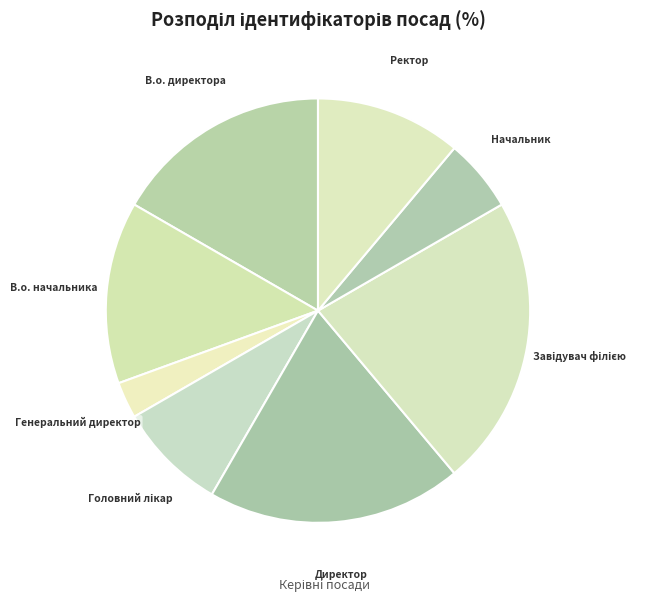

Does Директор represent more than half of the total?

No